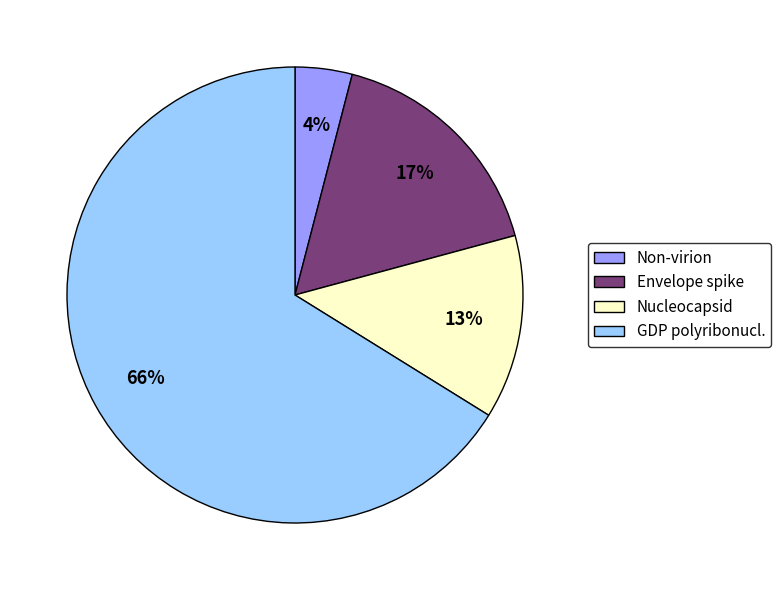

True or false: Non-virion accounts for 4% of the total.

True